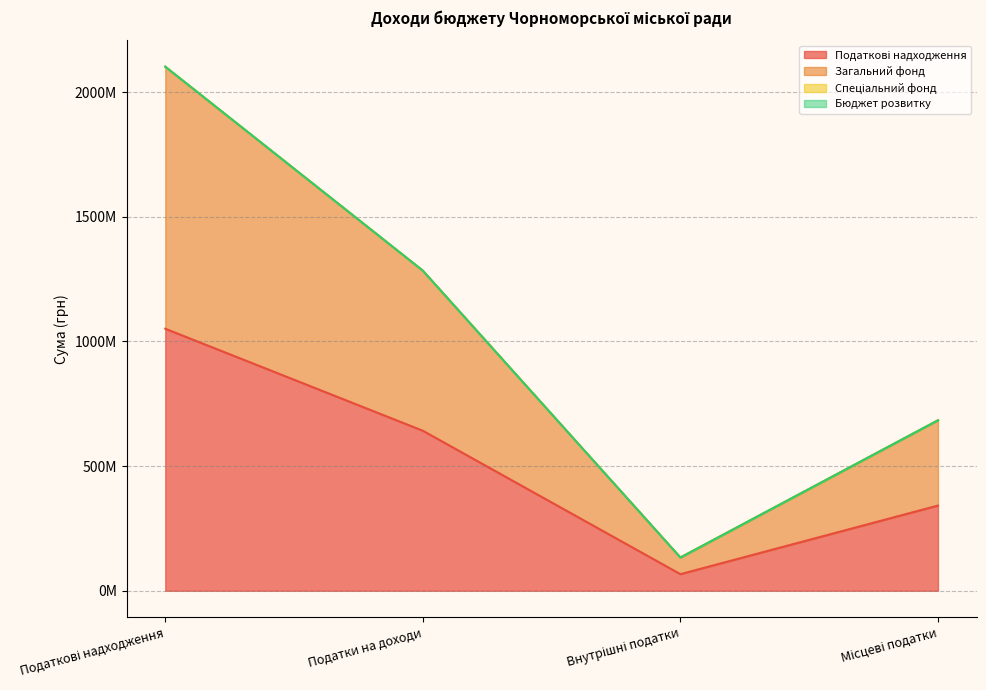

Rank the series by their average value, from lowest to highest.

Податкові надходження, Загальний фонд